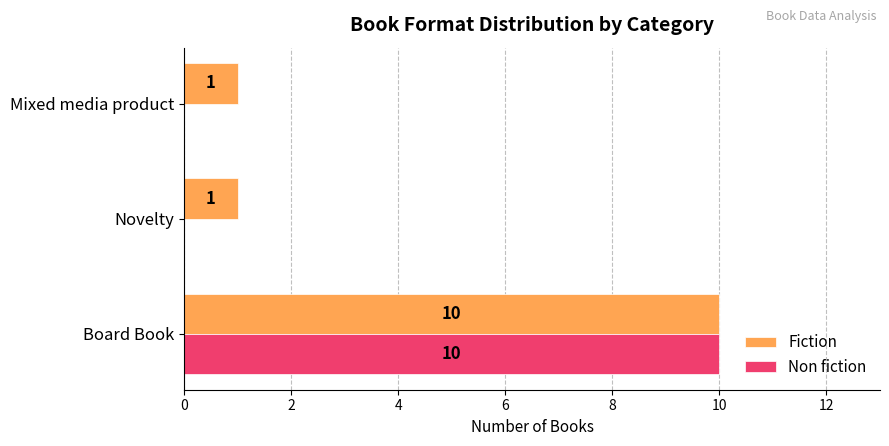

What is the sum of all Fiction values?

12